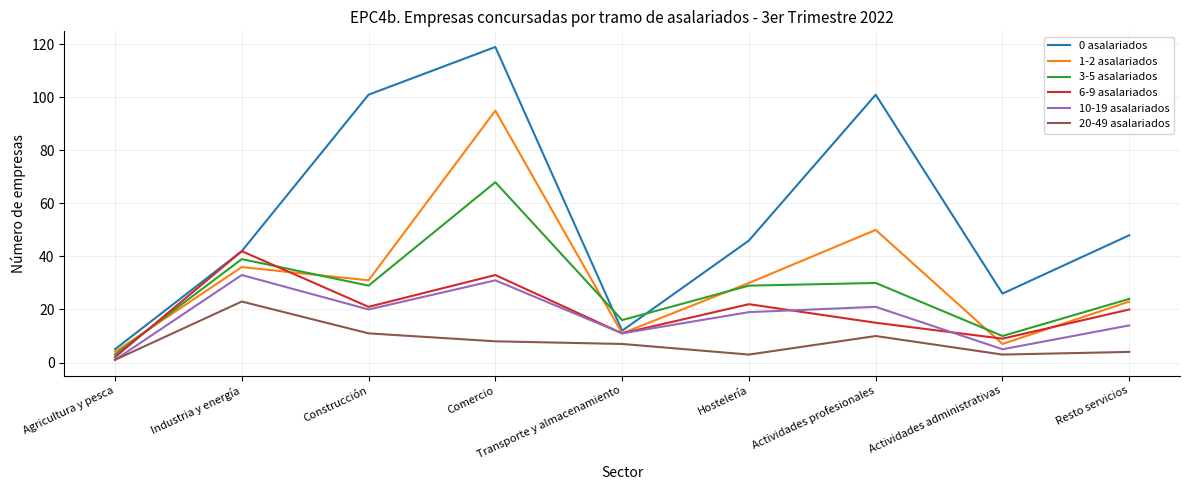

Is it true that 1-2 asalariados equals 21 at Comercio?

False